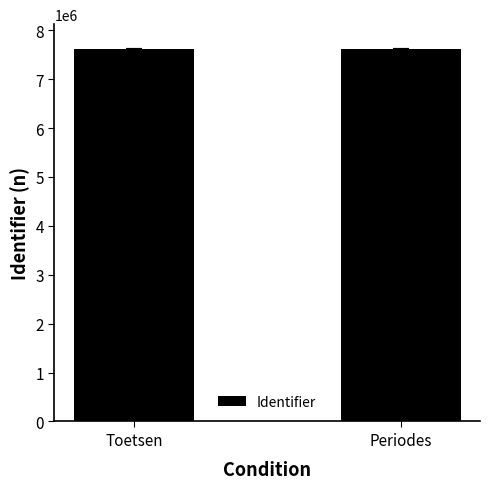

What is the label of the 2nd bar from the left?

Periodes